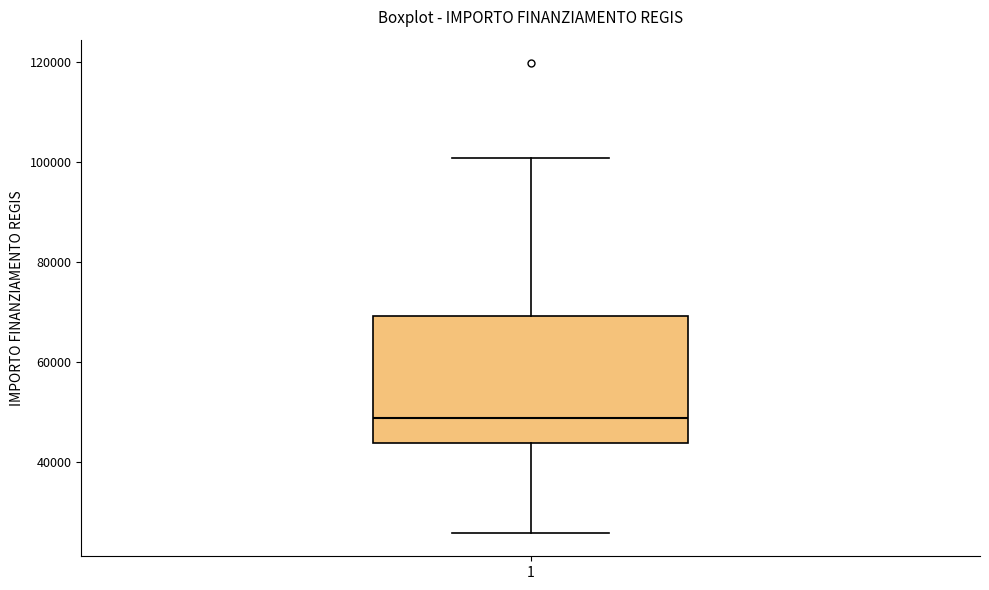

Where does the upper whisker of the box at x = 1 end on the y-axis? The values are not printed on the chart, so give them approximately, as read against the axis.

100000